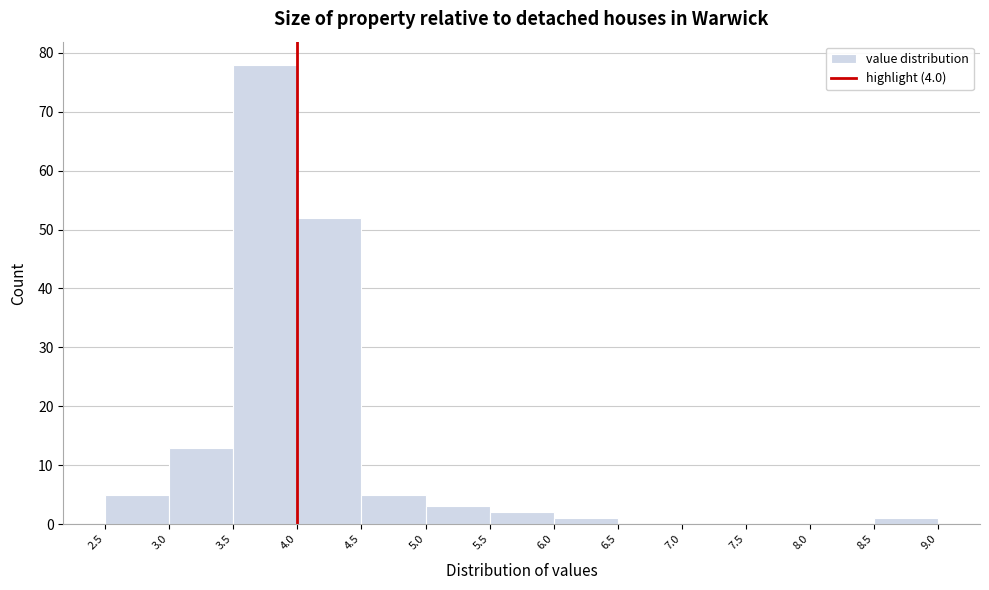

Reading left to right, list every bar in this chart as the range it spans on the x-axis followed by its height. The values are not printed on the chart, so give them approximately, as read against the axis.

2.5 to 3.0: 5
3.0 to 3.5: 13
3.5 to 4.0: 78
4.0 to 4.5: 52
4.5 to 5.0: 5
5.0 to 5.5: 3
5.5 to 6.0: 2
6.0 to 6.5: 1
6.5 to 7.0: 0
7.0 to 7.5: 0
7.5 to 8.0: 0
8.0 to 8.5: 0
8.5 to 9.0: 1